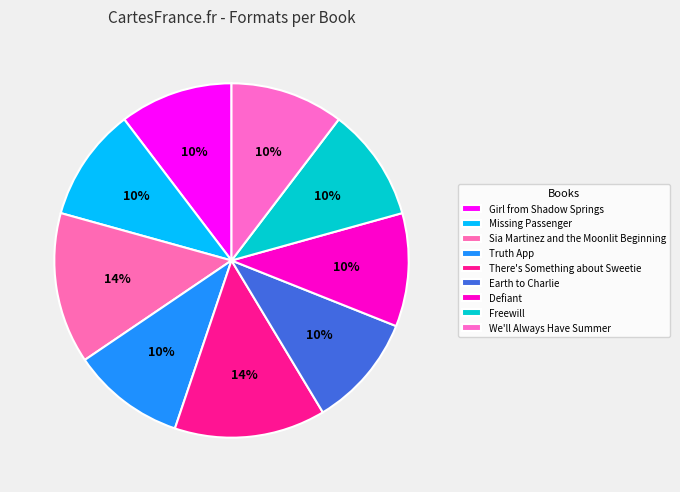

How many slices are in this pie chart?

9